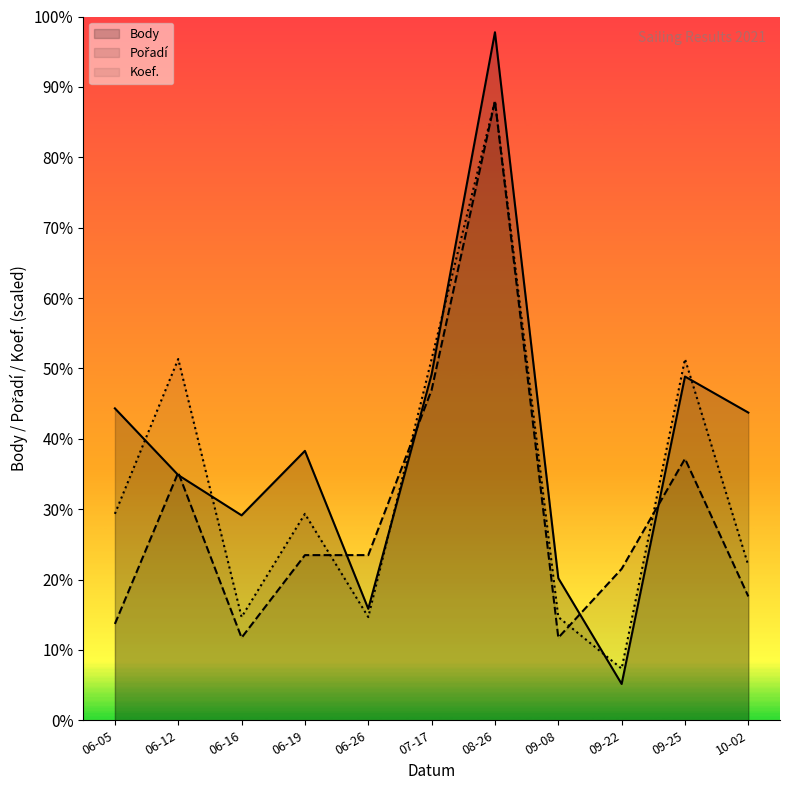

At how many categories does at least one series exceed 878?

7